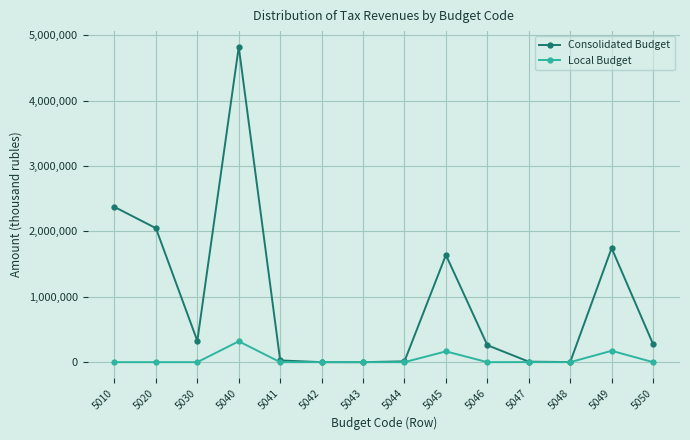

At which category is the sum across all series the highest?

5040